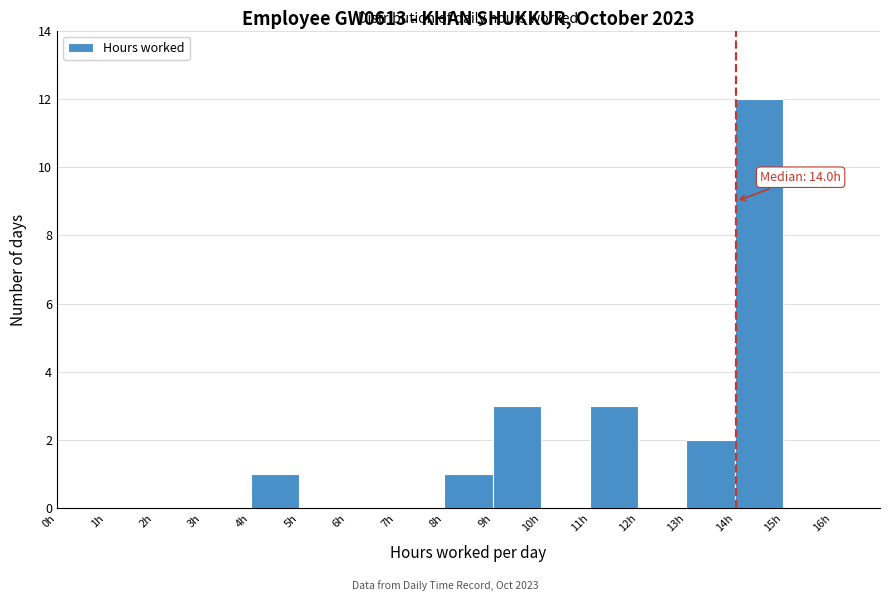

Over which range of the x-axis is the bar tallest?

14 to 15